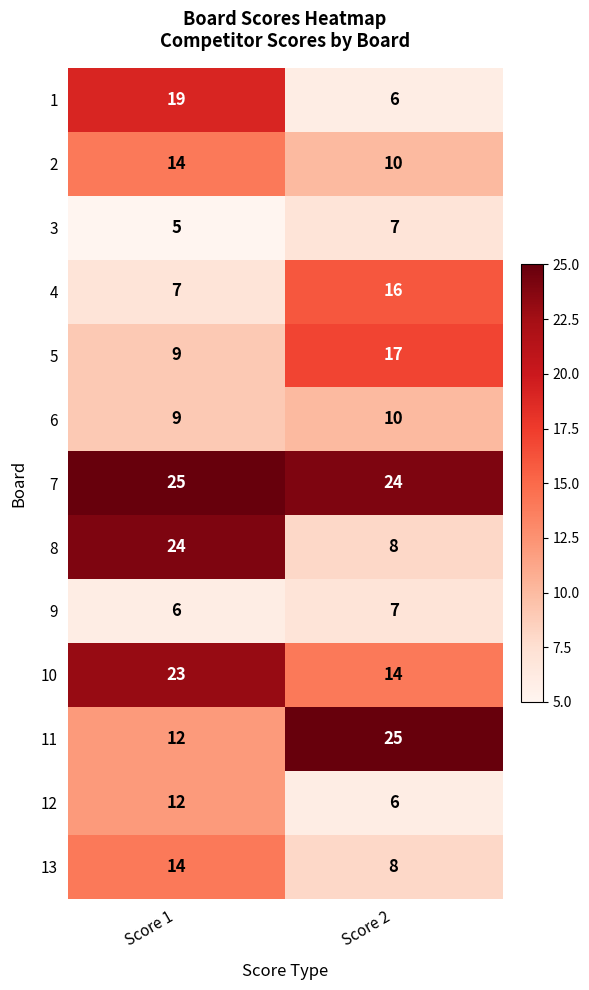

At how many categories does at least one series exceed 24?

2